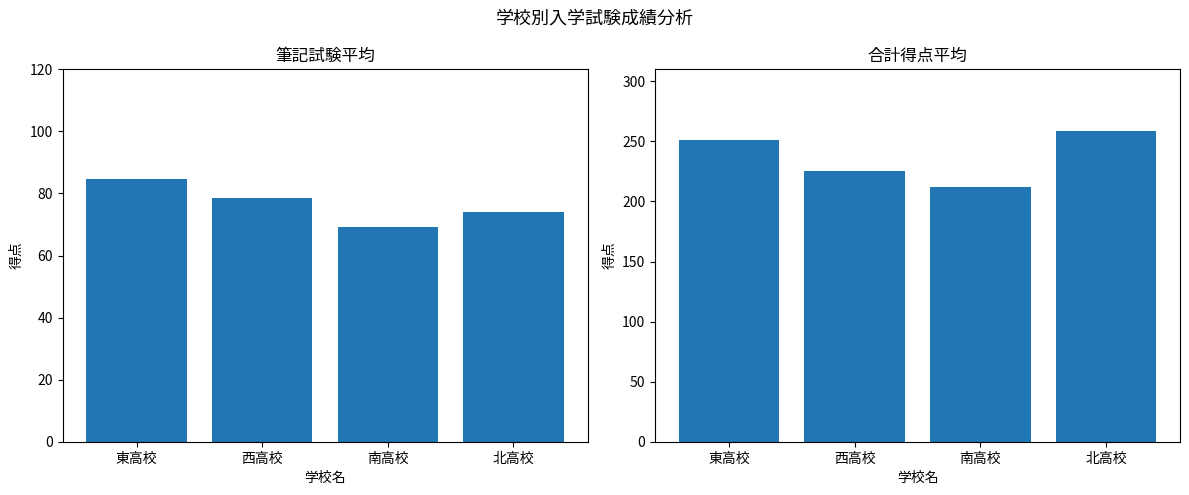

What is the total value across all series at 北高校?

333.0